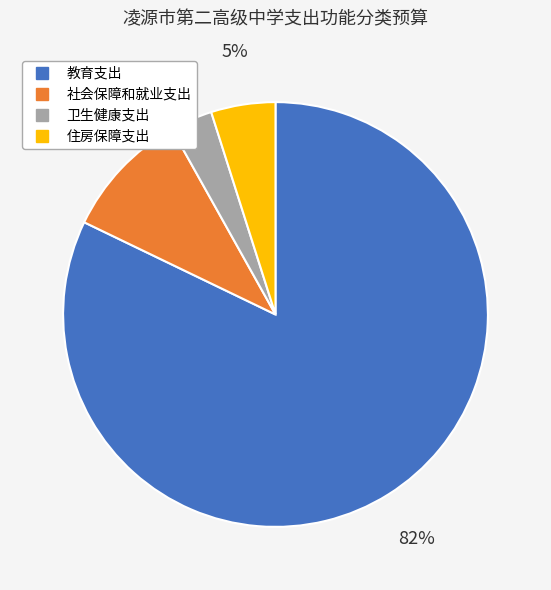

To the nearest percent, what percentage of the pie is 教育支出?

82%